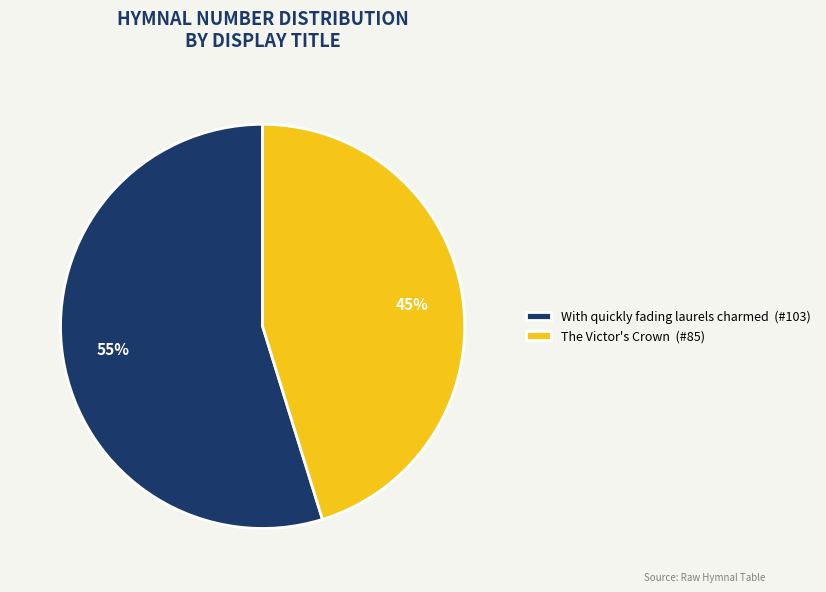

Which slice is the largest?

With quickly fading laurels charmed